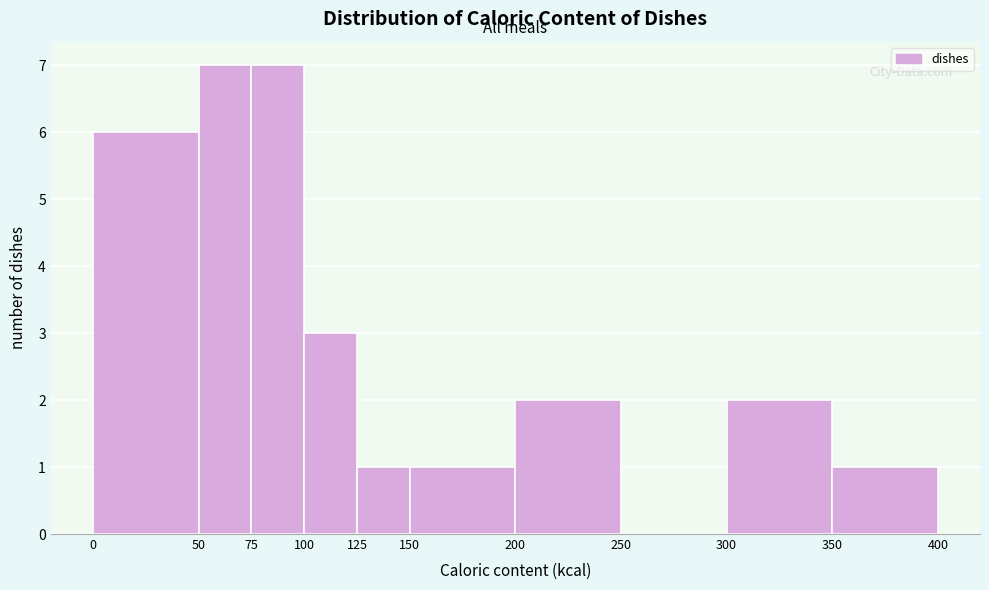

Reading left to right, list every bar in this chart as the range it spans on the x-axis followed by its height. The values are not printed on the chart, so give them approximately, as read against the axis.

0 to 50: 6
50 to 75: 7
75 to 100: 7
100 to 125: 3
125 to 150: 1
150 to 200: 1
200 to 250: 2
250 to 300: 0
300 to 350: 2
350 to 400: 1